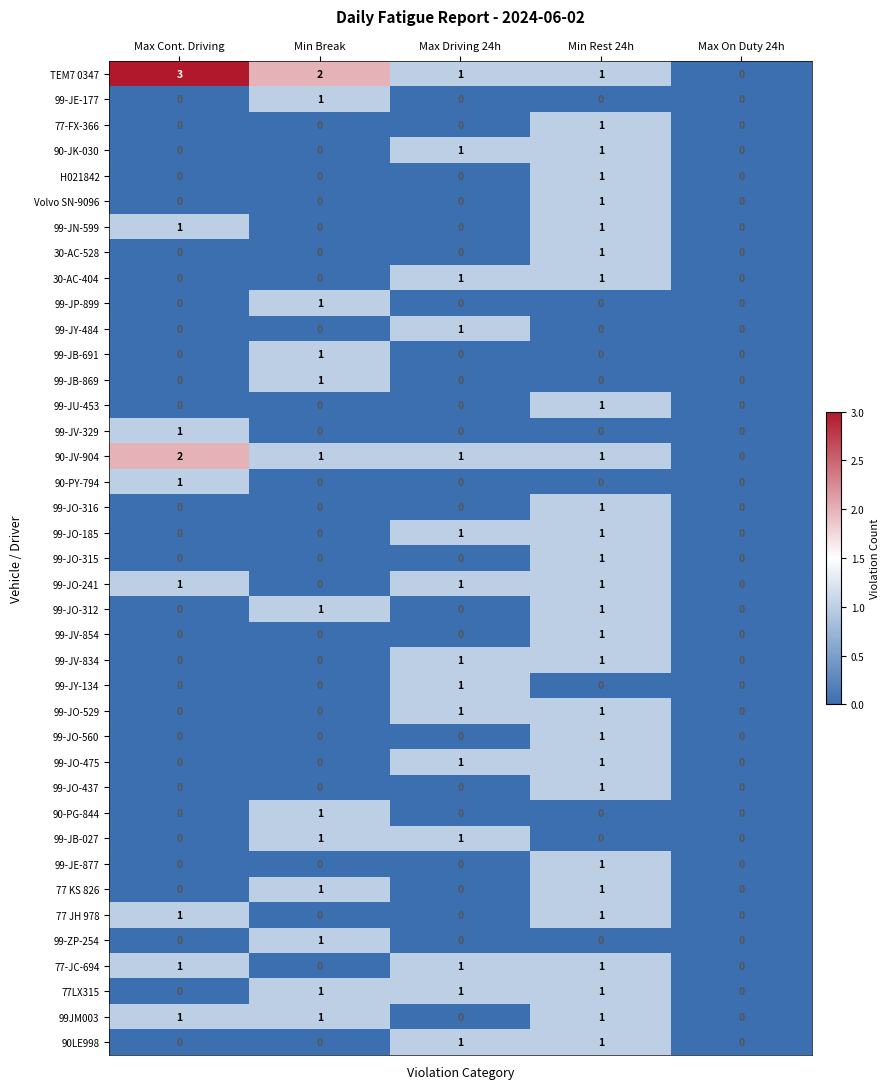

Which series changed the most between Min Break and Max On Duty 24h?

TEM7 0347